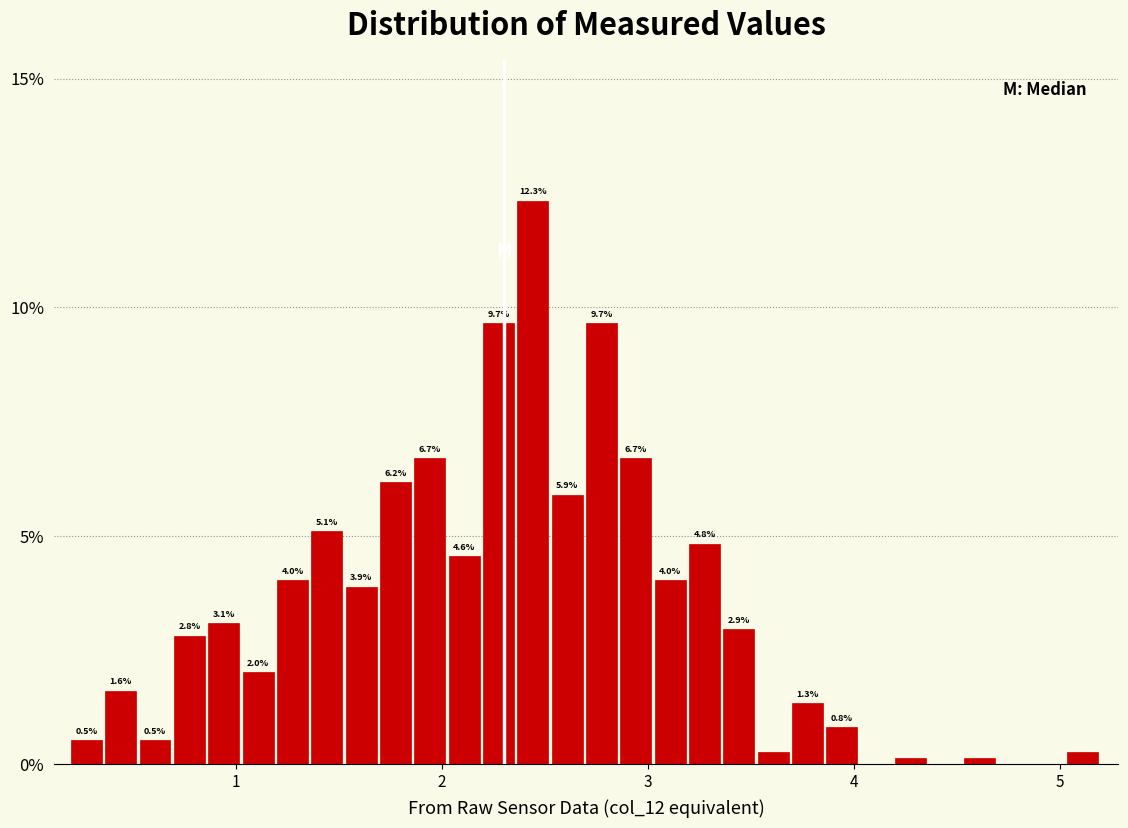

Around what value on the x-axis is the tallest bar? Give the approximate position of its centre, as read against the axis.

2.4